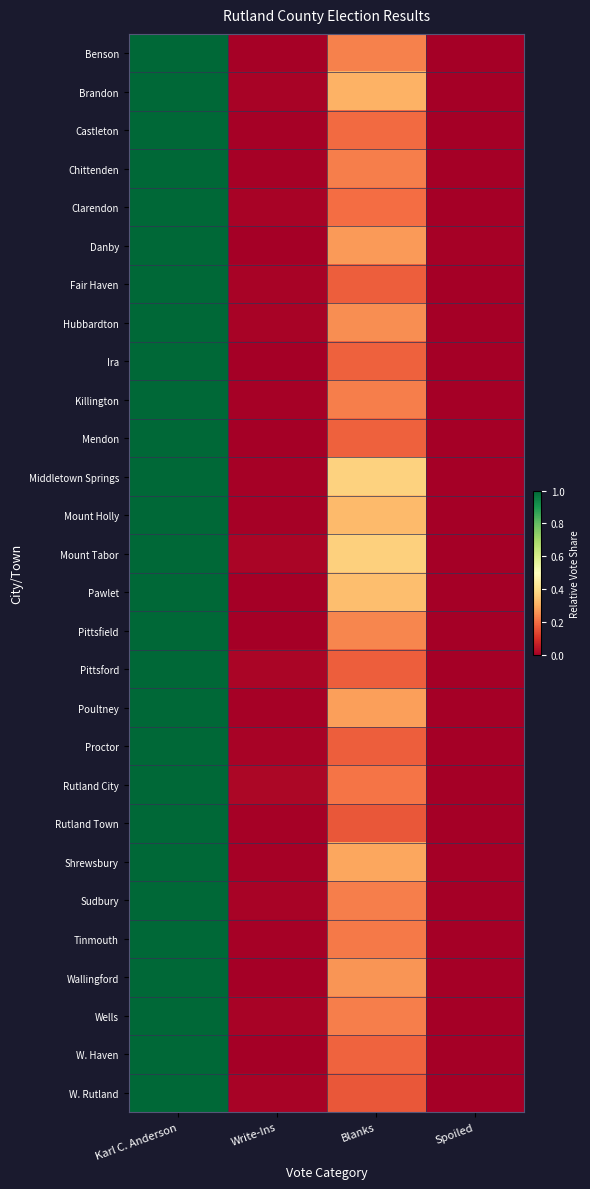

Reading left to right, transcribe all the data shown in this chart.

Benson: Karl C. Anderson=1.0	Write-Ins=0.0	Blanks=0.2	Spoiled=0.0
Brandon: Karl C. Anderson=1.0	Write-Ins=0.0	Blanks=0.3	Spoiled=0.0
Castleton: Karl C. Anderson=1.0	Write-Ins=0.0	Blanks=0.2	Spoiled=0.0
Chittenden: Karl C. Anderson=1.0	Write-Ins=0.0	Blanks=0.2	Spoiled=0.0
Clarendon: Karl C. Anderson=1.0	Write-Ins=0.0	Blanks=0.2	Spoiled=0.0
Danby: Karl C. Anderson=1.0	Write-Ins=0.0	Blanks=0.3	Spoiled=0.0
Fair Haven: Karl C. Anderson=1.0	Write-Ins=0.0	Blanks=0.2	Spoiled=0.0
Hubbardton: Karl C. Anderson=1.0	Write-Ins=0.0	Blanks=0.3	Spoiled=0.0
Ira: Karl C. Anderson=1.0	Write-Ins=0.0	Blanks=0.2	Spoiled=0.0
Killington: Karl C. Anderson=1.0	Write-Ins=0.0	Blanks=0.2	Spoiled=0.0
Mendon: Karl C. Anderson=1.0	Write-Ins=0.0	Blanks=0.2	Spoiled=0.0
Middletown Springs: Karl C. Anderson=1.0	Write-Ins=0.0	Blanks=0.4	Spoiled=0.0
Mount Holly: Karl C. Anderson=1.0	Write-Ins=0.0	Blanks=0.3	Spoiled=0.0
Mount Tabor: Karl C. Anderson=1.0	Write-Ins=0.0	Blanks=0.4	Spoiled=0.0
Pawlet: Karl C. Anderson=1.0	Write-Ins=0.0	Blanks=0.3	Spoiled=0.0
Pittsfield: Karl C. Anderson=1.0	Write-Ins=0.0	Blanks=0.2	Spoiled=0.0
Pittsford: Karl C. Anderson=1.0	Write-Ins=0.0	Blanks=0.2	Spoiled=0.0
Poultney: Karl C. Anderson=1.0	Write-Ins=0.0	Blanks=0.3	Spoiled=0.0
Proctor: Karl C. Anderson=1.0	Write-Ins=0.0	Blanks=0.2	Spoiled=0.0
Rutland City: Karl C. Anderson=1.0	Write-Ins=0.0	Blanks=0.2	Spoiled=0.0
Rutland Town: Karl C. Anderson=1.0	Write-Ins=0.0	Blanks=0.2	Spoiled=0.0
Shrewsbury: Karl C. Anderson=1.0	Write-Ins=0.0	Blanks=0.3	Spoiled=0.0
Sudbury: Karl C. Anderson=1.0	Write-Ins=0.0	Blanks=0.2	Spoiled=0.0
Tinmouth: Karl C. Anderson=1.0	Write-Ins=0.0	Blanks=0.2	Spoiled=0.0
Wallingford: Karl C. Anderson=1.0	Write-Ins=0.0	Blanks=0.3	Spoiled=0.0
Wells: Karl C. Anderson=1.0	Write-Ins=0.0	Blanks=0.2	Spoiled=0.0
W. Haven: Karl C. Anderson=1.0	Write-Ins=0.0	Blanks=0.2	Spoiled=0.0
W. Rutland: Karl C. Anderson=1.0	Write-Ins=0.0	Blanks=0.2	Spoiled=0.0